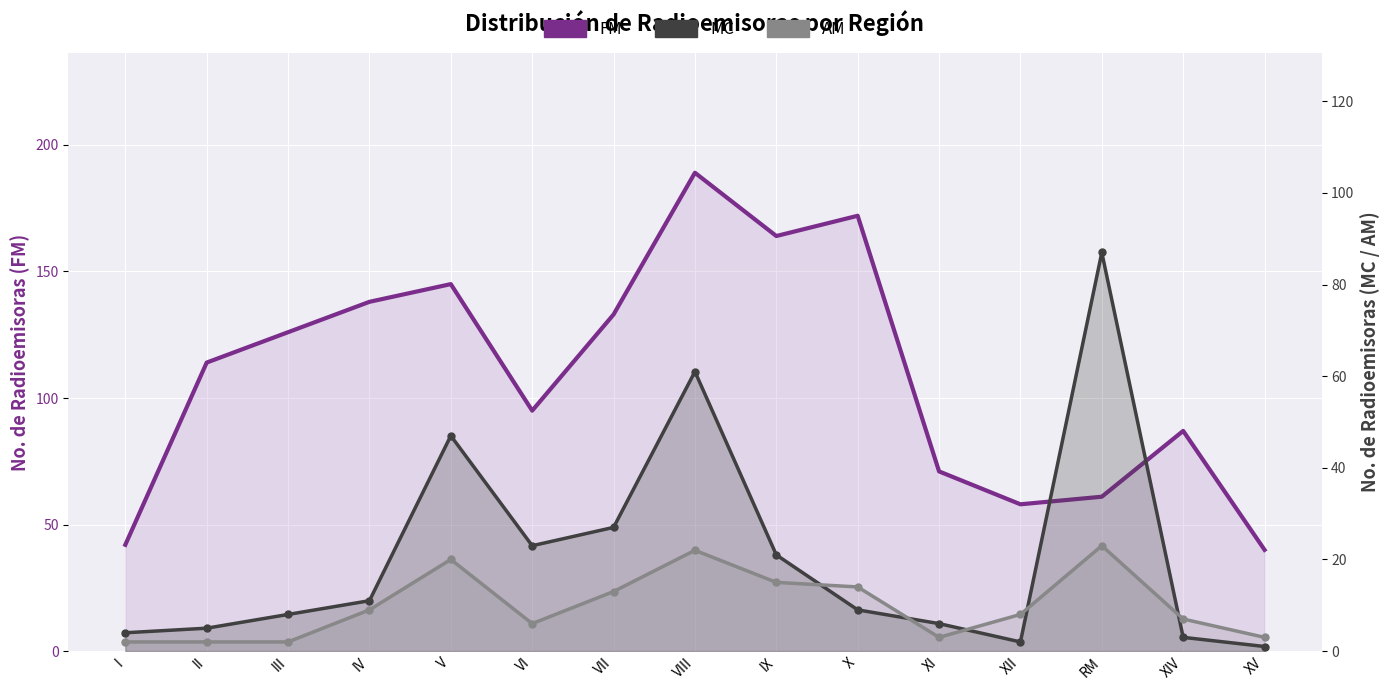

Which series changed the most between X and XIV?

FM